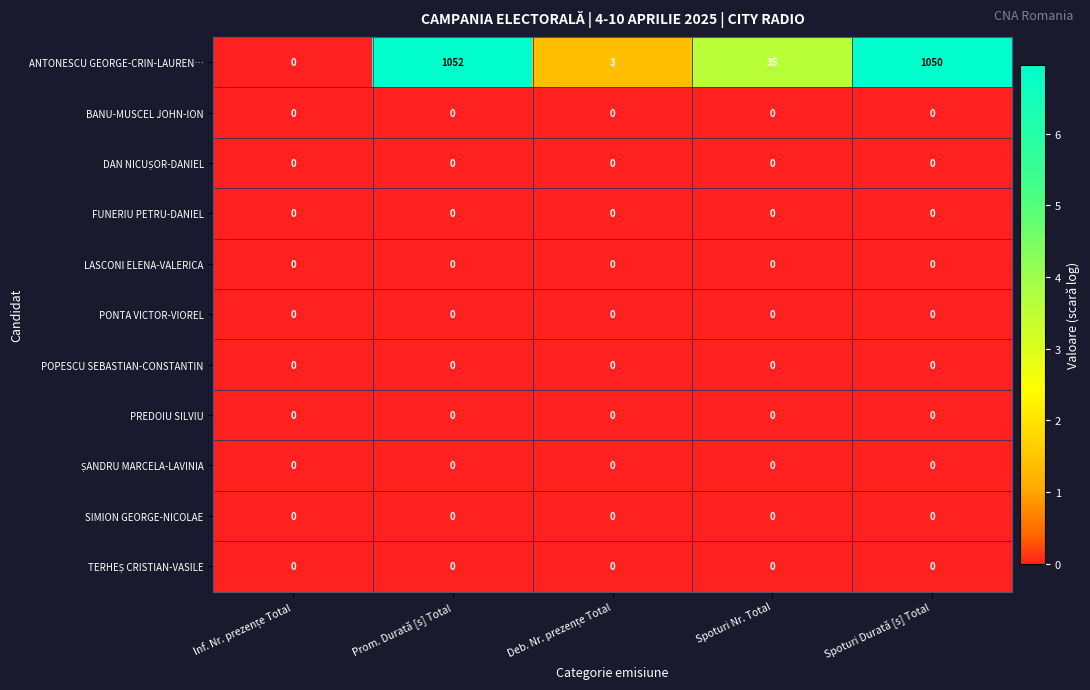

At which category is the sum across all series the highest?

Prom. Durată [s] Total